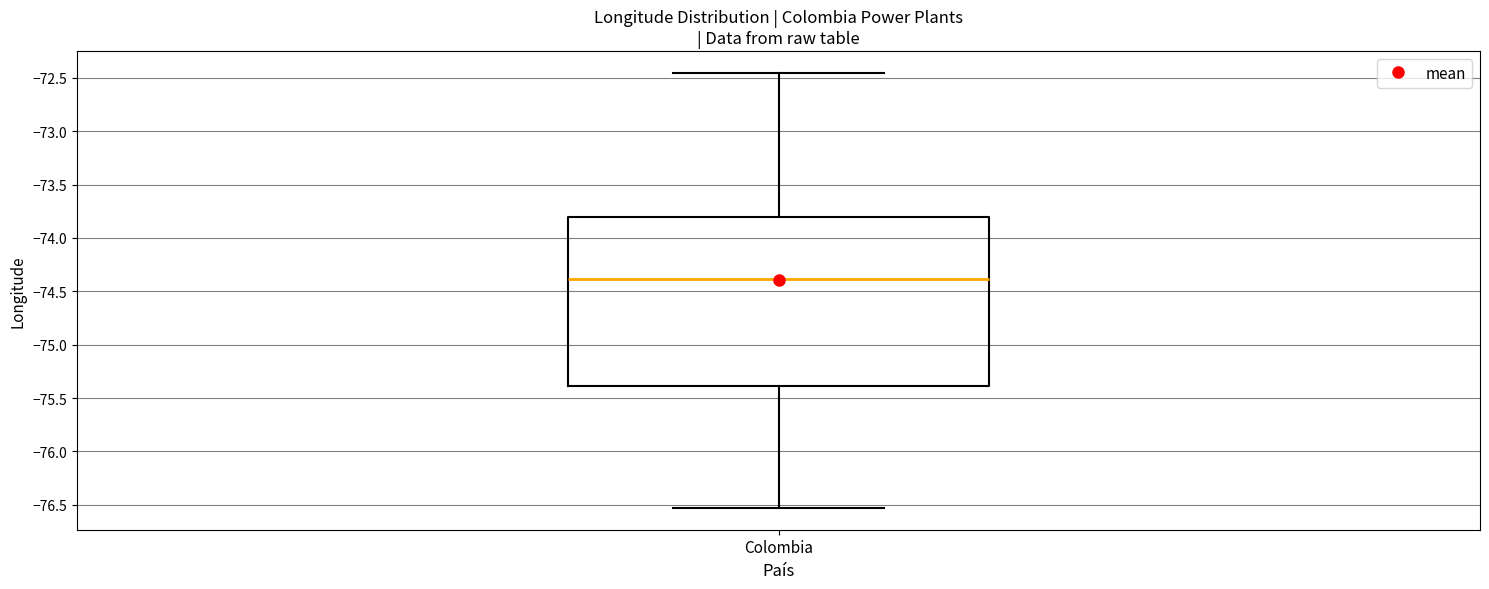

Read this box plot against the y-axis: the position of the median line, the range covered by the box, and the ends of both whiskers. The values are not printed on the chart, so give them approximately, as read against the axis.

median -74.40, box -75.40 to -73.80, whiskers -76.55 to -72.45